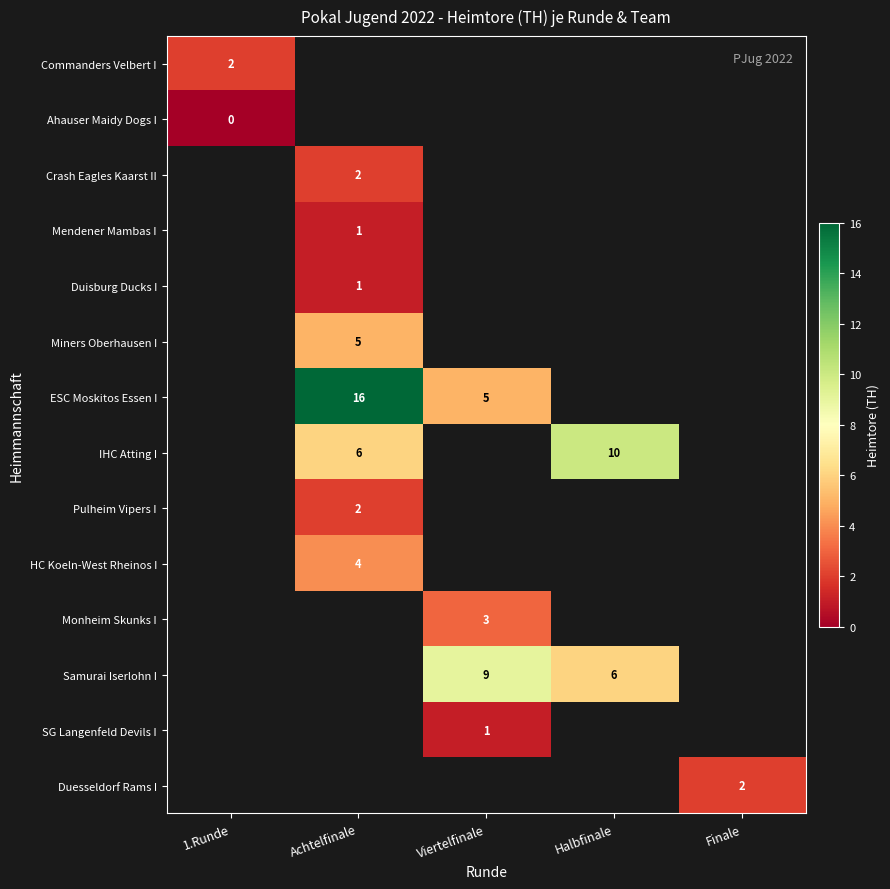

Is it true that Samurai Iserlohn I equals 6 at Halbfinale?

True